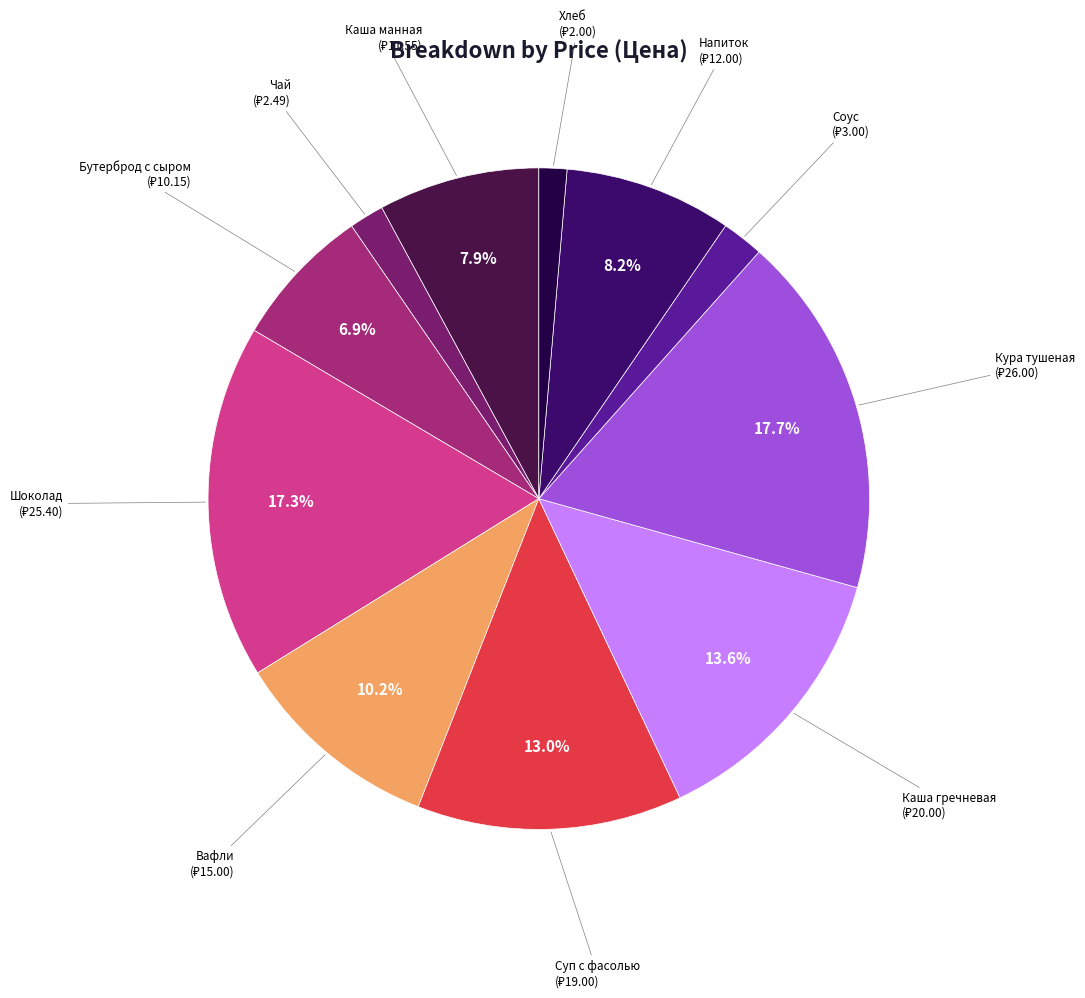

To the nearest percent, what is the difference between the Бутерброд с сыром and Каша манная slice percentages?

1%